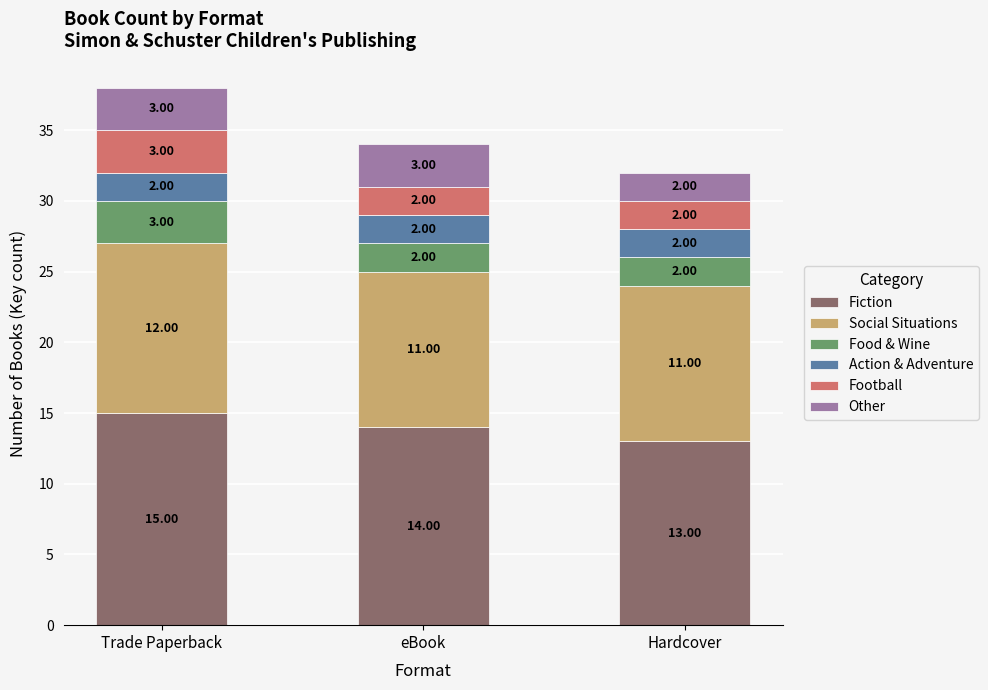

Which category has the lowest value in the Fiction series?

Hardcover